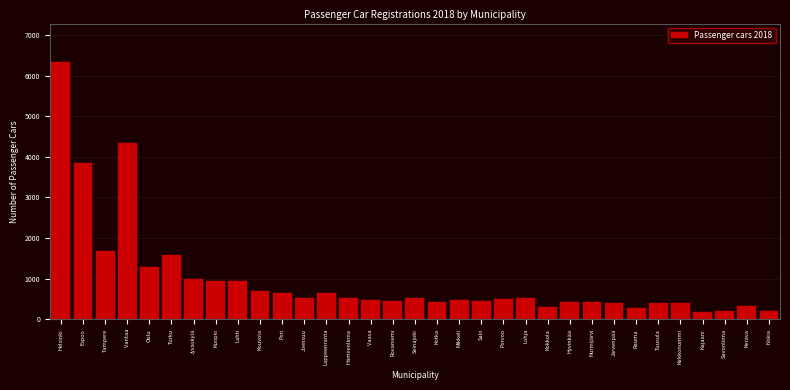

What is the label of the 13th bar from the left?

Lappeenranta